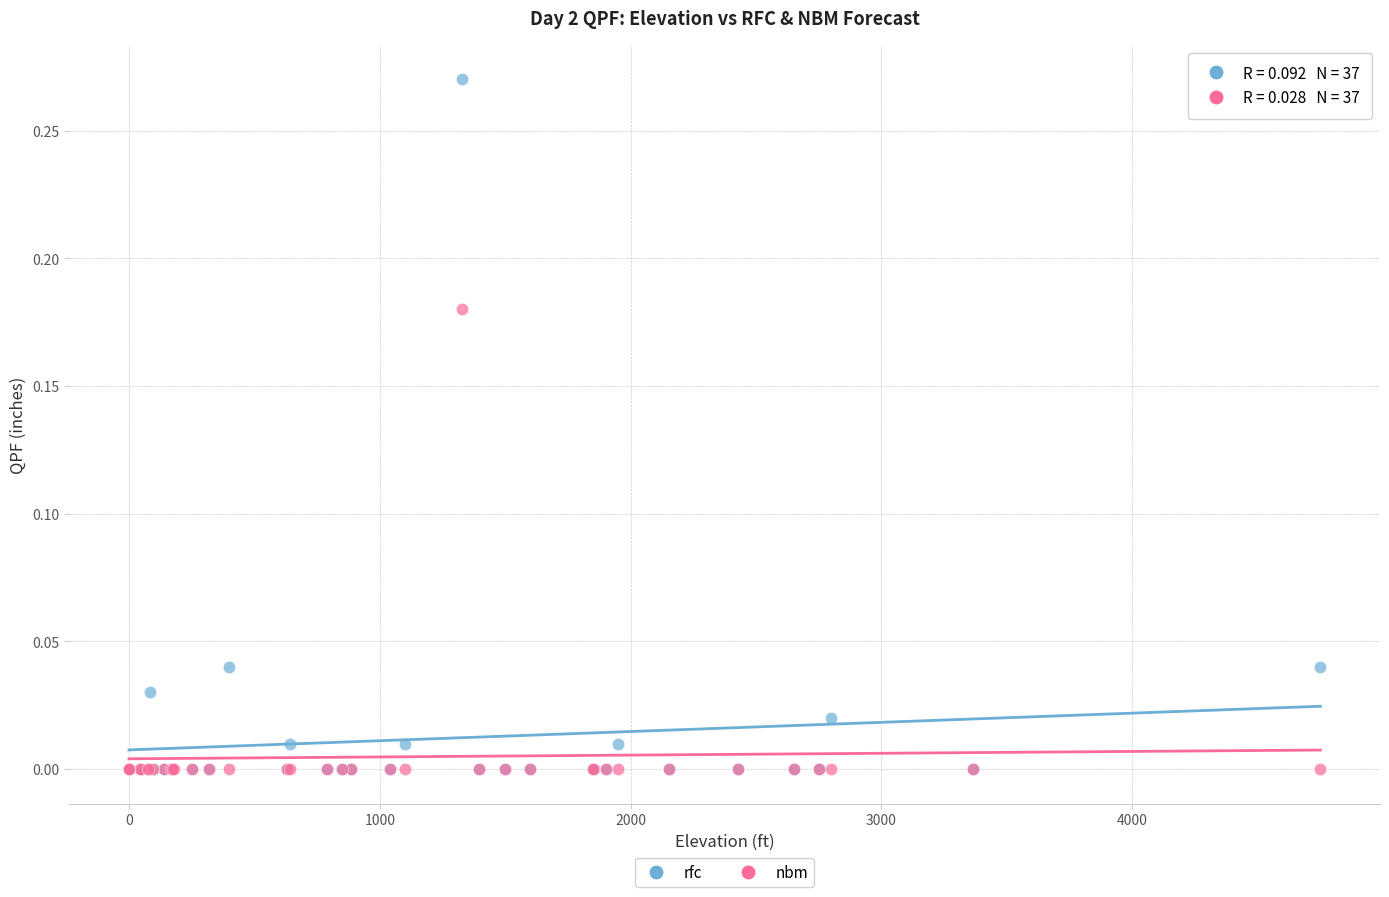

What are all the series names shown in the legend?

rfc, nbm